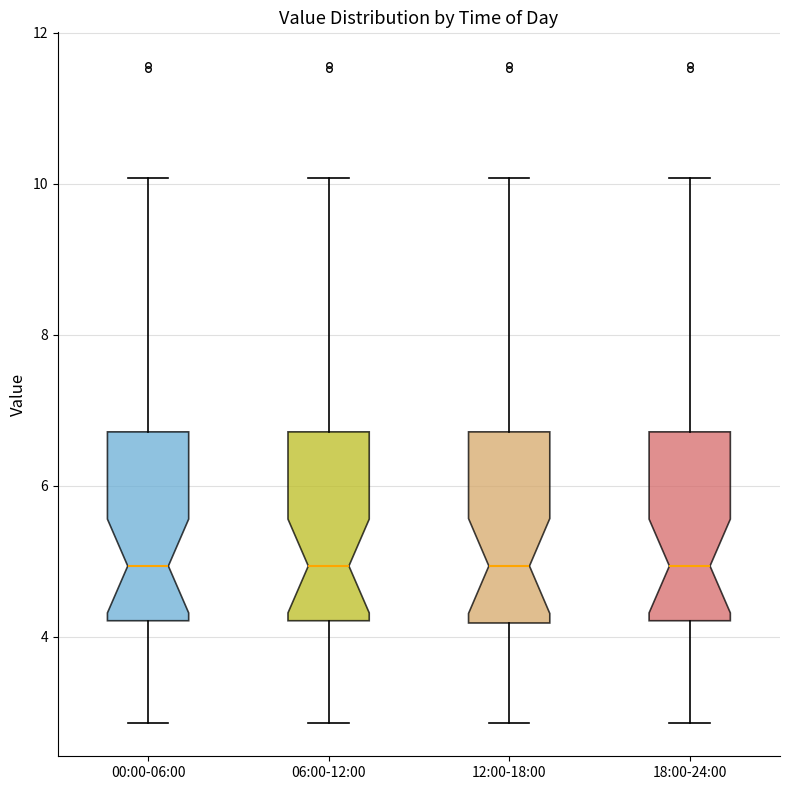

Reading left to right, read every box against the y-axis: the position of its median line, the range the box covers, and the ends of its whiskers. The values are not printed on the chart, so give them approximately, as read against the axis.

00:00-06:00: median 5.0, box 4.2 to 6.8, whiskers 2.8 to 10.0
06:00-12:00: median 5.0, box 4.2 to 6.8, whiskers 2.8 to 10.0
12:00-18:00: median 5.0, box 4.2 to 6.8, whiskers 2.8 to 10.0
18:00-24:00: median 5.0, box 4.2 to 6.8, whiskers 2.8 to 10.0